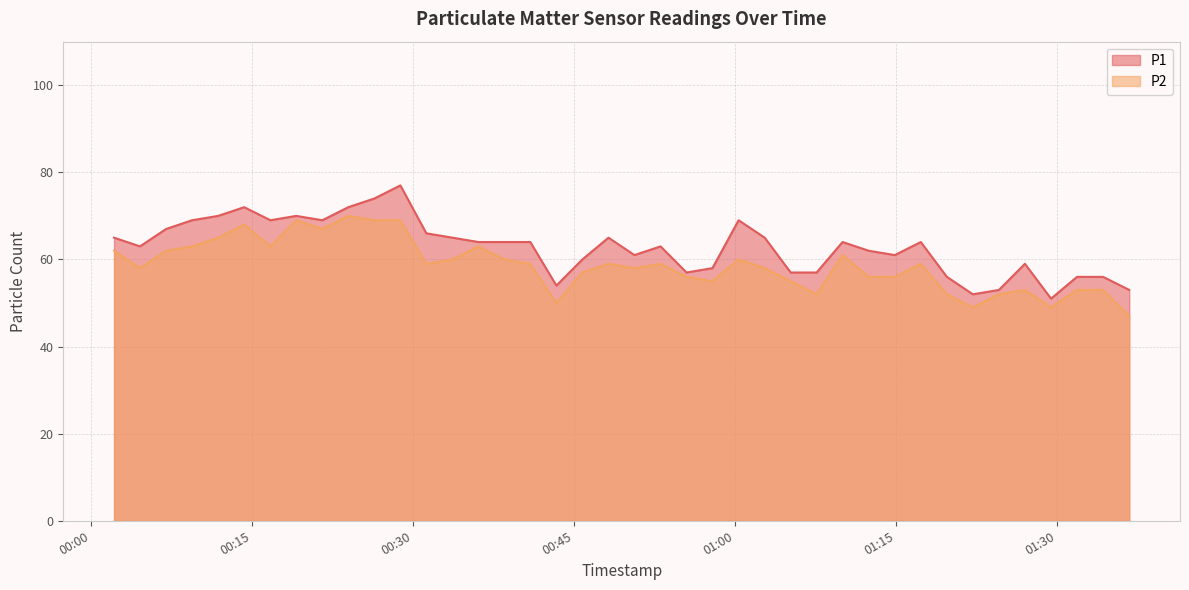

Rank the series by their maximum value, from lowest to highest.

P2, P1